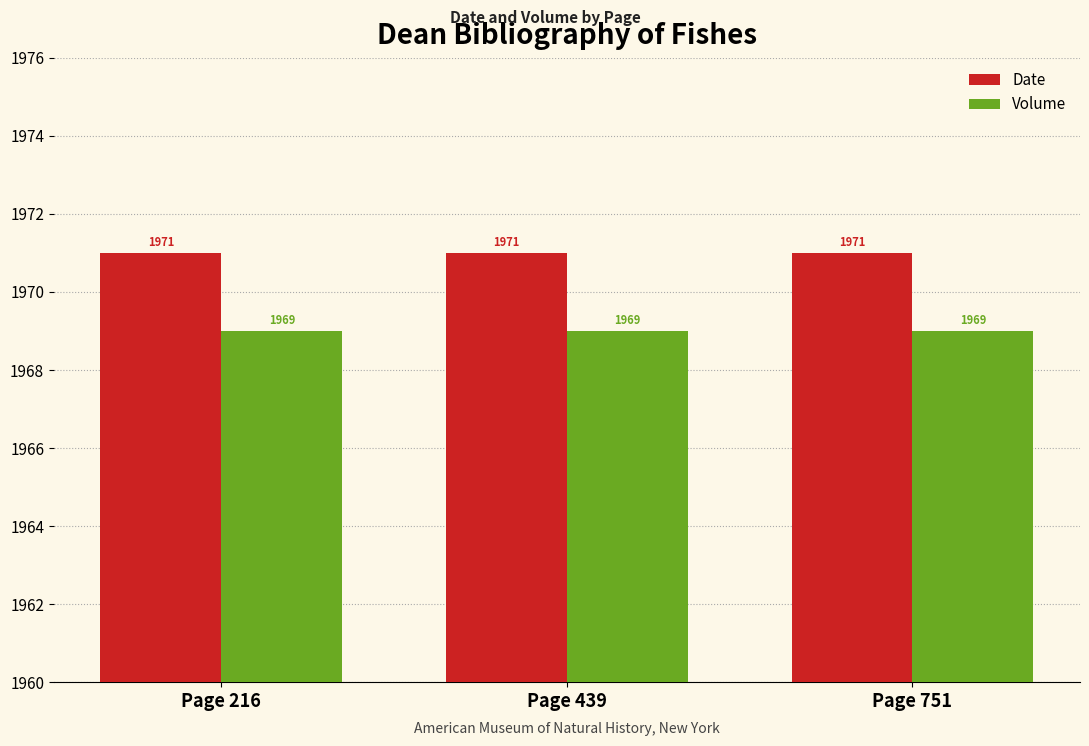

What is the sum of the Date values at Page 216 and Page 751?

3942